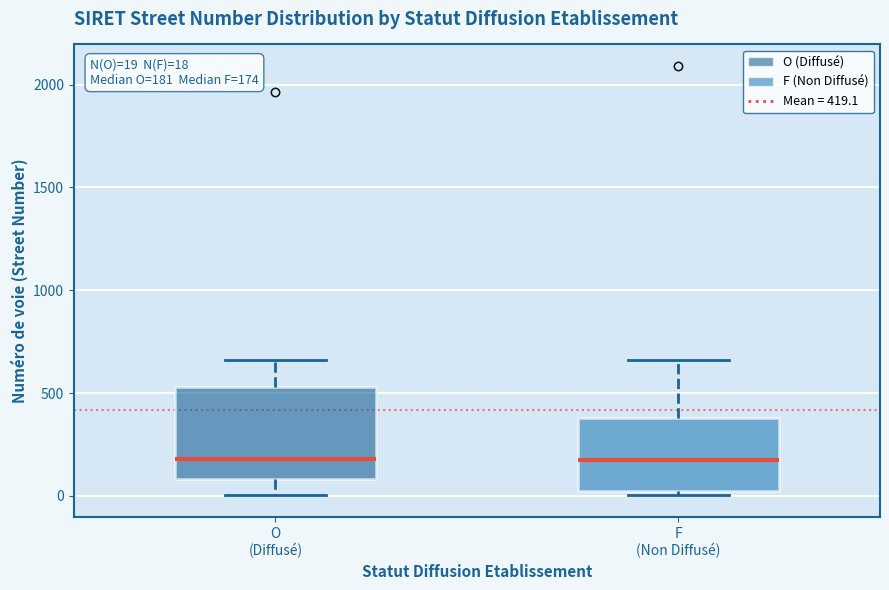

Comparing the boxes themselves (not the whiskers), which one is the tallest?

O (Diffusé)